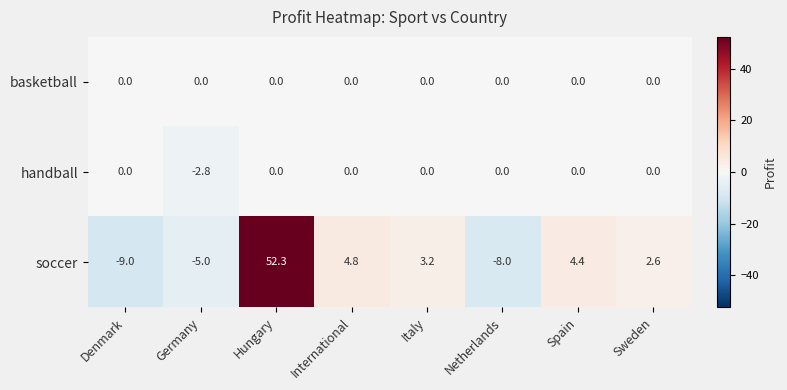

What is the total value across all series at Hungary?

52.3